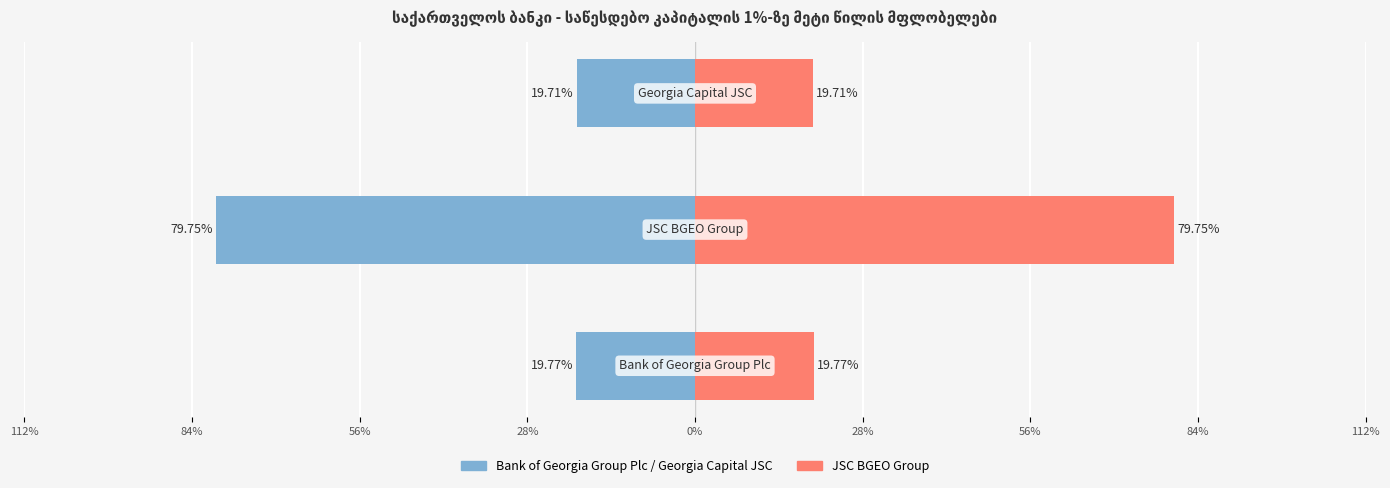

What value does the data have at JSC BGEO Group?

0.8